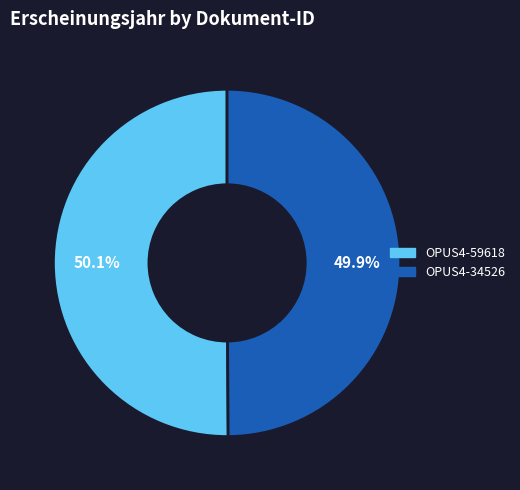

Approximately how many times larger is the value at OPUS4-59618 compared to OPUS4-34526?

1.0